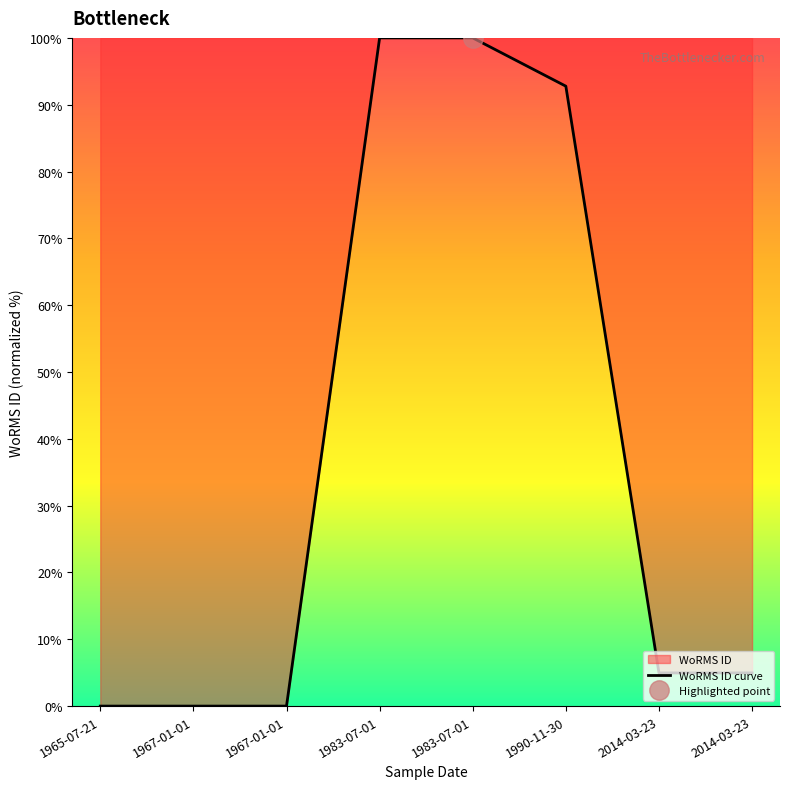

True or false: there are more than 0 points higher than both neighbors.

False